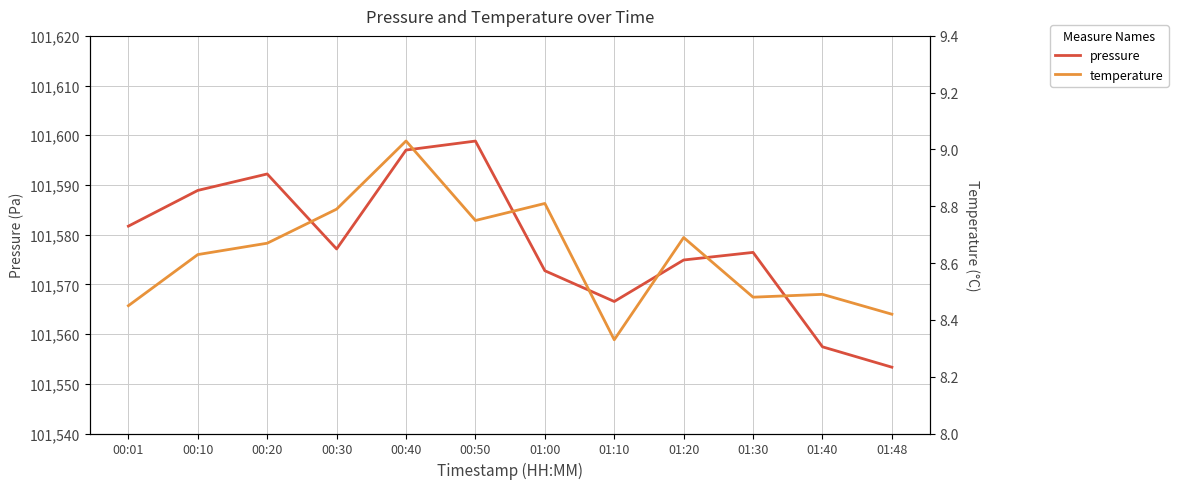

What is the minimum value for temperature?

8.3